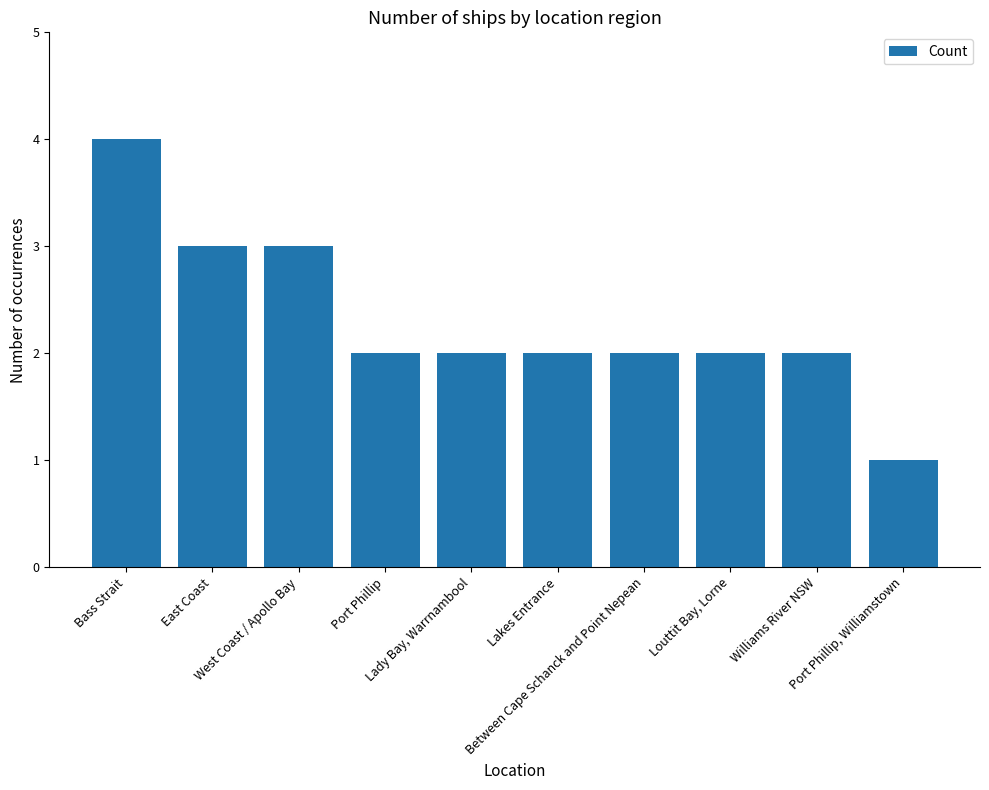

How many series are shown in this chart?

1